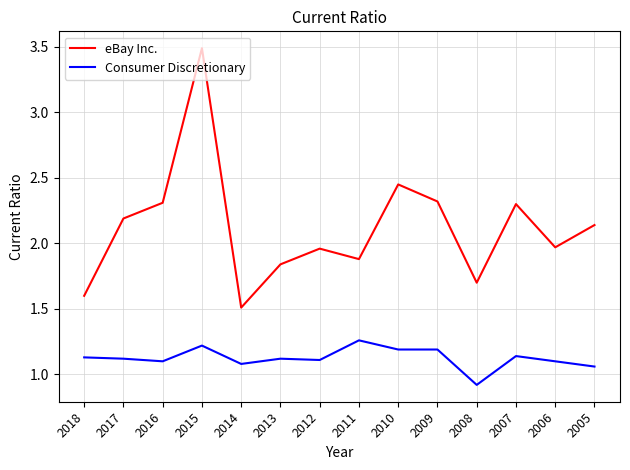

True or false: eBay Inc. and Consumer Discretionary cross at least once.

False